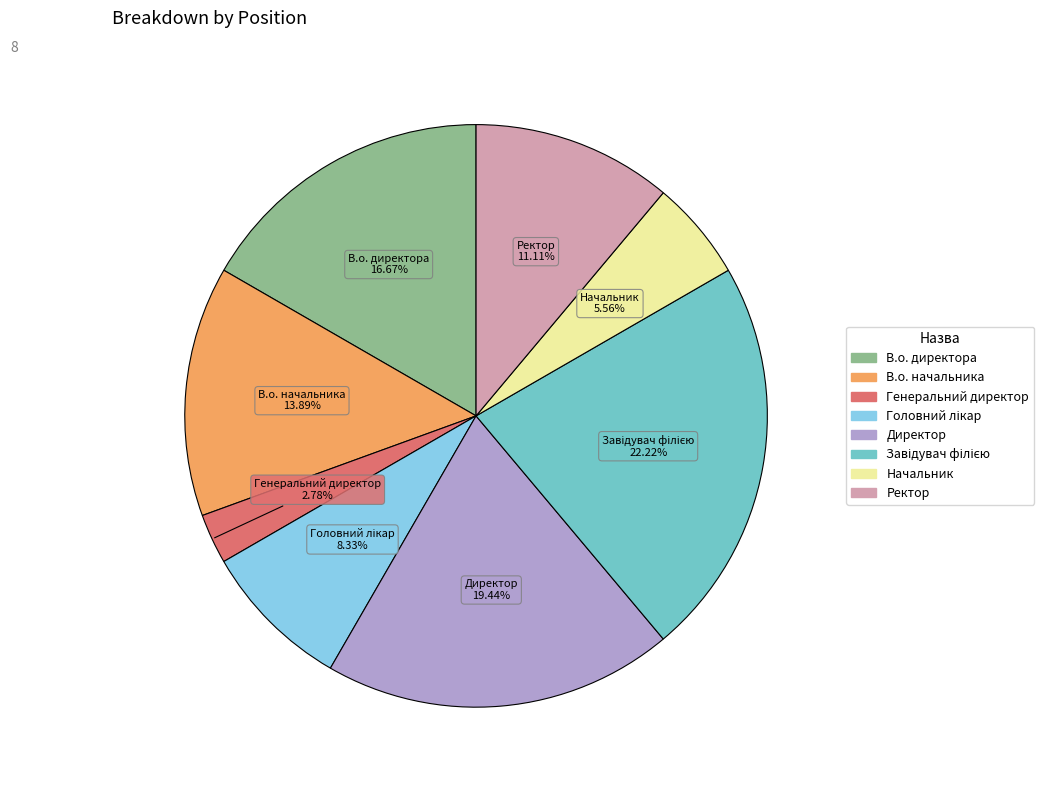

Does В.о. начальника account for over 50% of the chart?

No